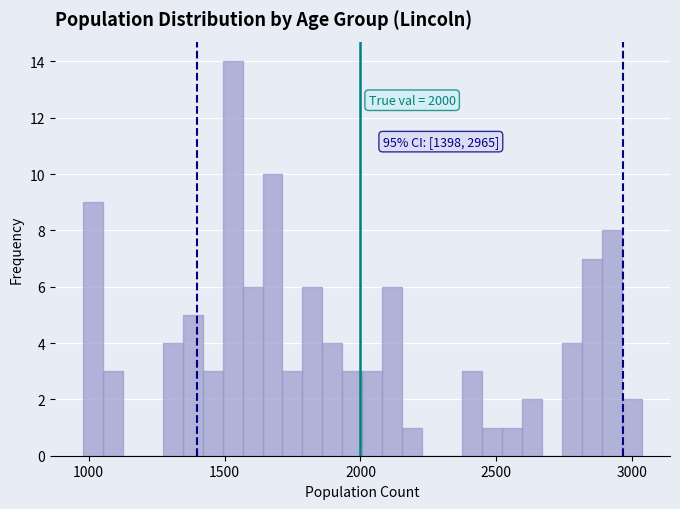

Around what value on the x-axis is the tallest bar? Give the approximate position of its centre, as read against the axis.

1550